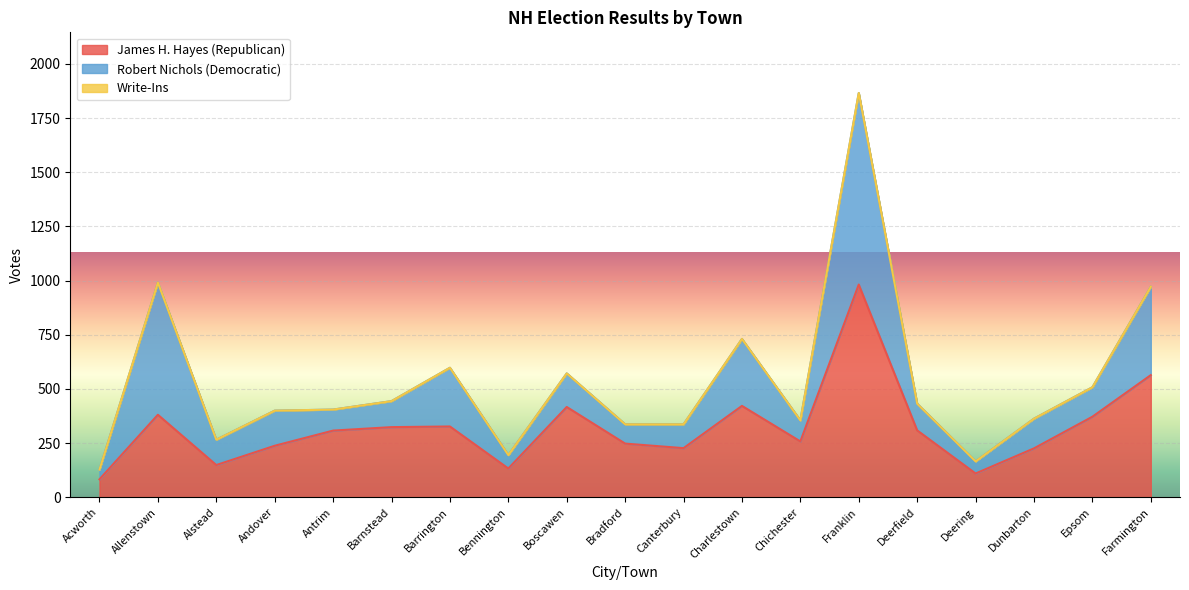

What is the approximate value of James H. Hayes (Republican) at Andover, to the nearest 10?

240